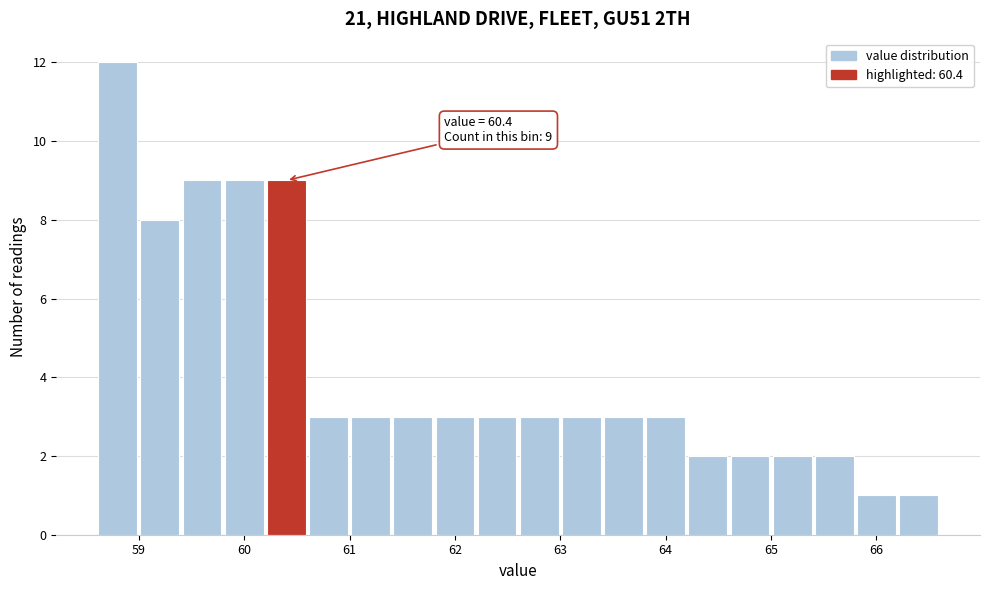

Over which range of the x-axis is the bar tallest?

58.6 to 59.0